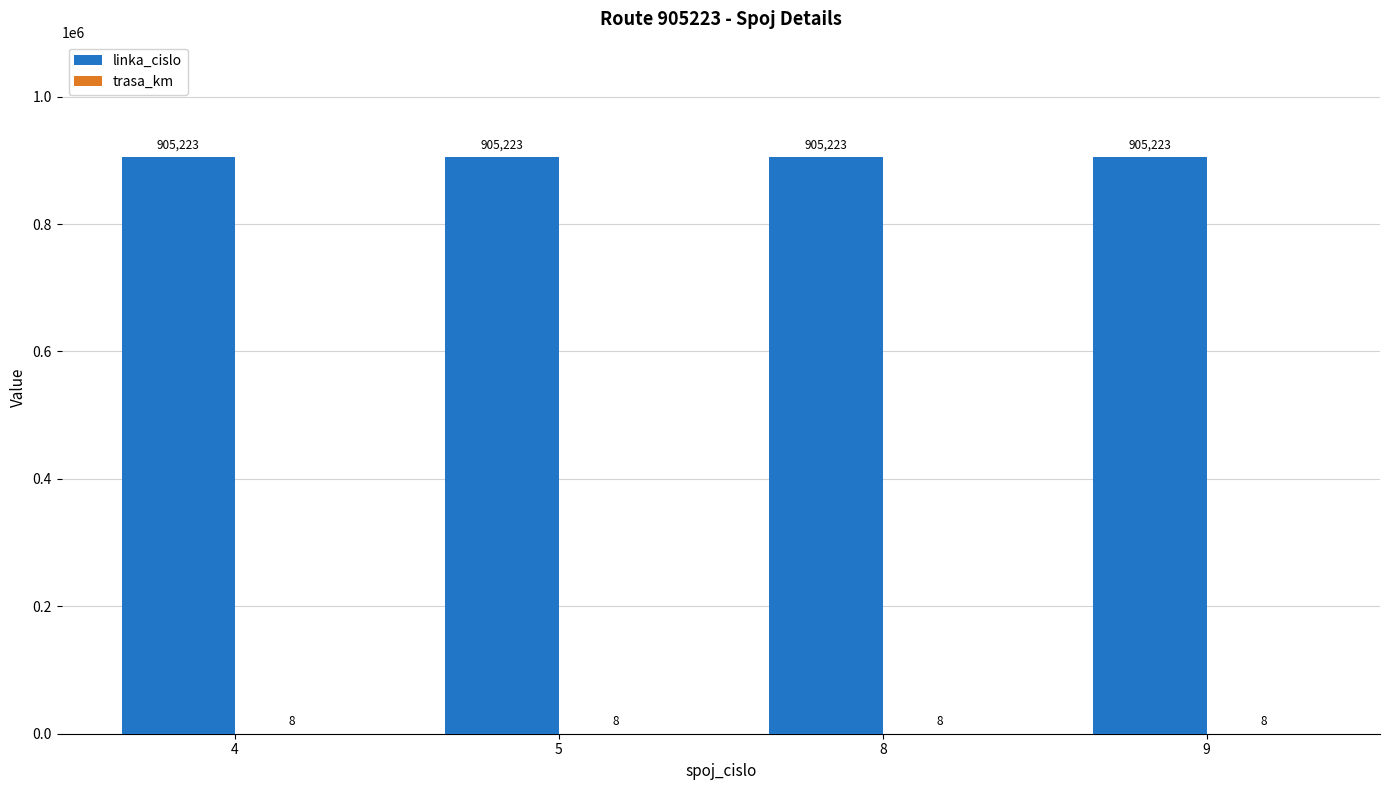

What is the total value across all series at 8?

905231